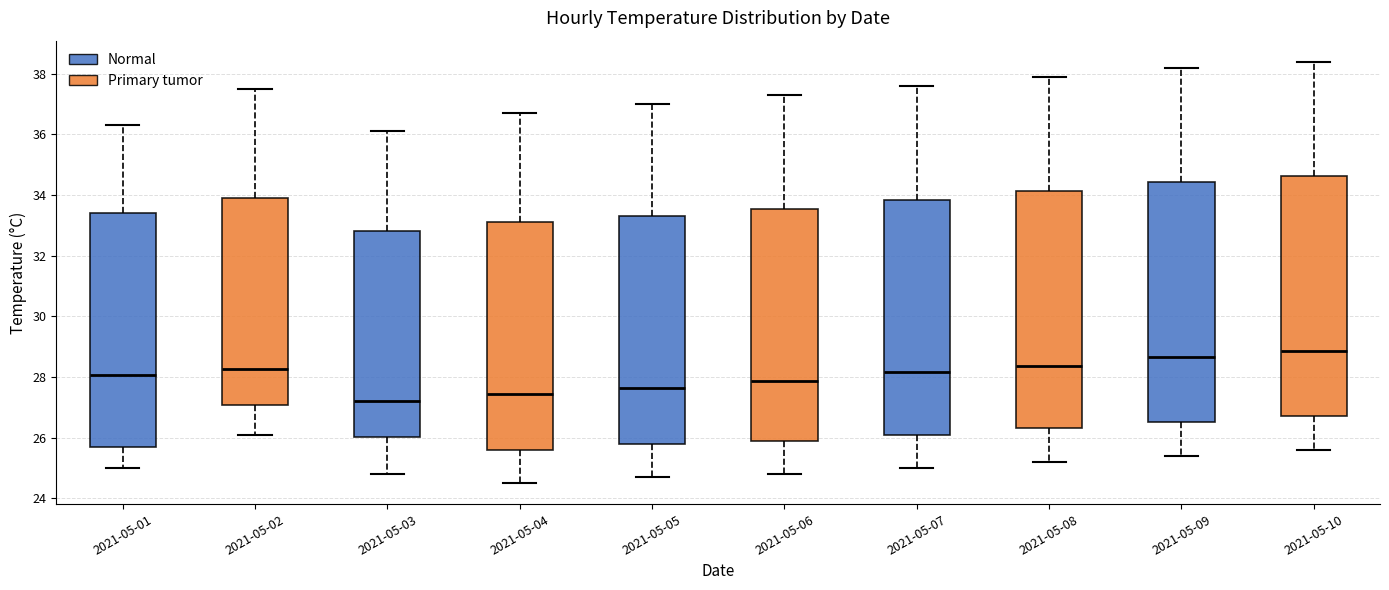

Where is the lower edge of the box for 2021-05-02 on the y-axis? The values are not printed on the chart, so give them approximately, as read against the axis.

27.0